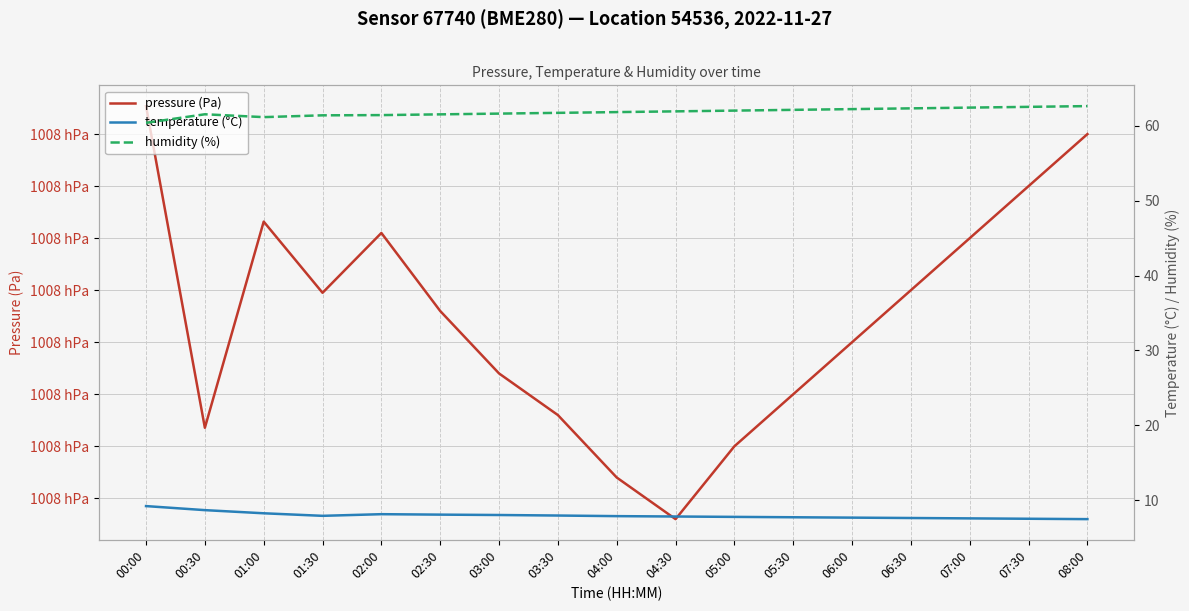

Which has a higher value, 02:30 or 00:30?

02:30